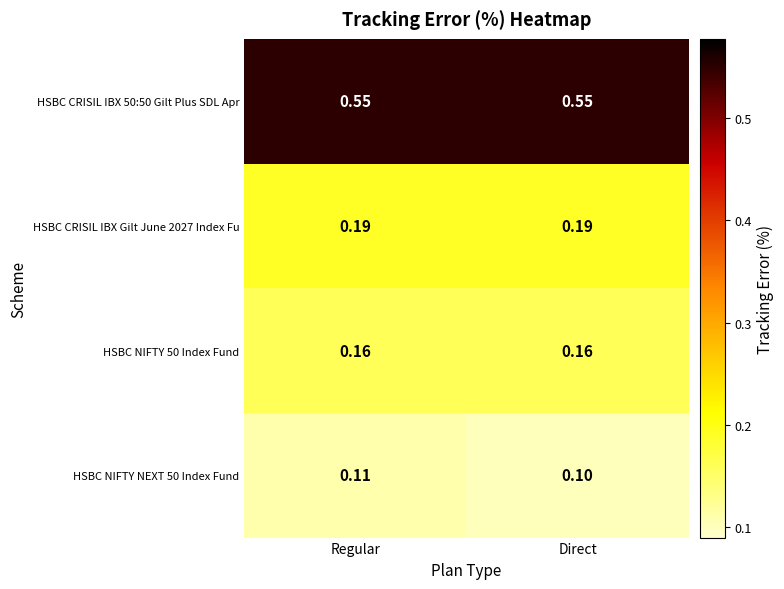

Rank the categories by HSBC NIFTY NEXT 50 Index Fund value from lowest to highest.

Direct, Regular